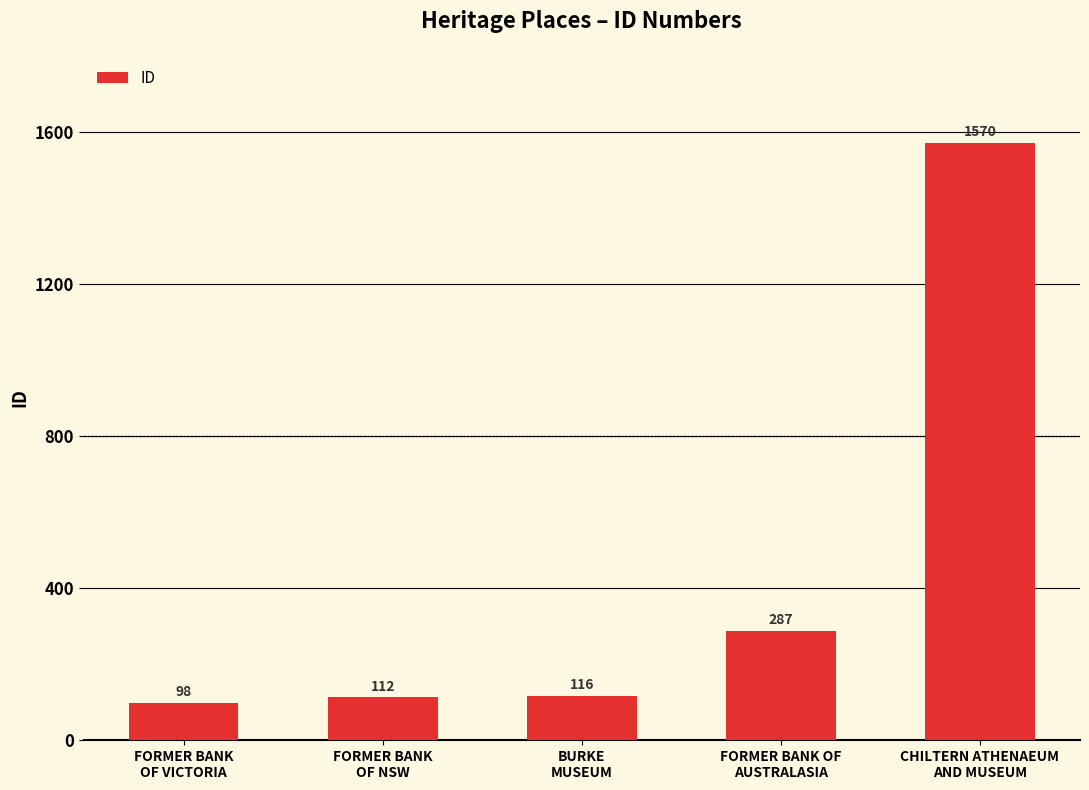

At which label is the value closest to 834?

FORMER BANK OF
AUSTRALASIA